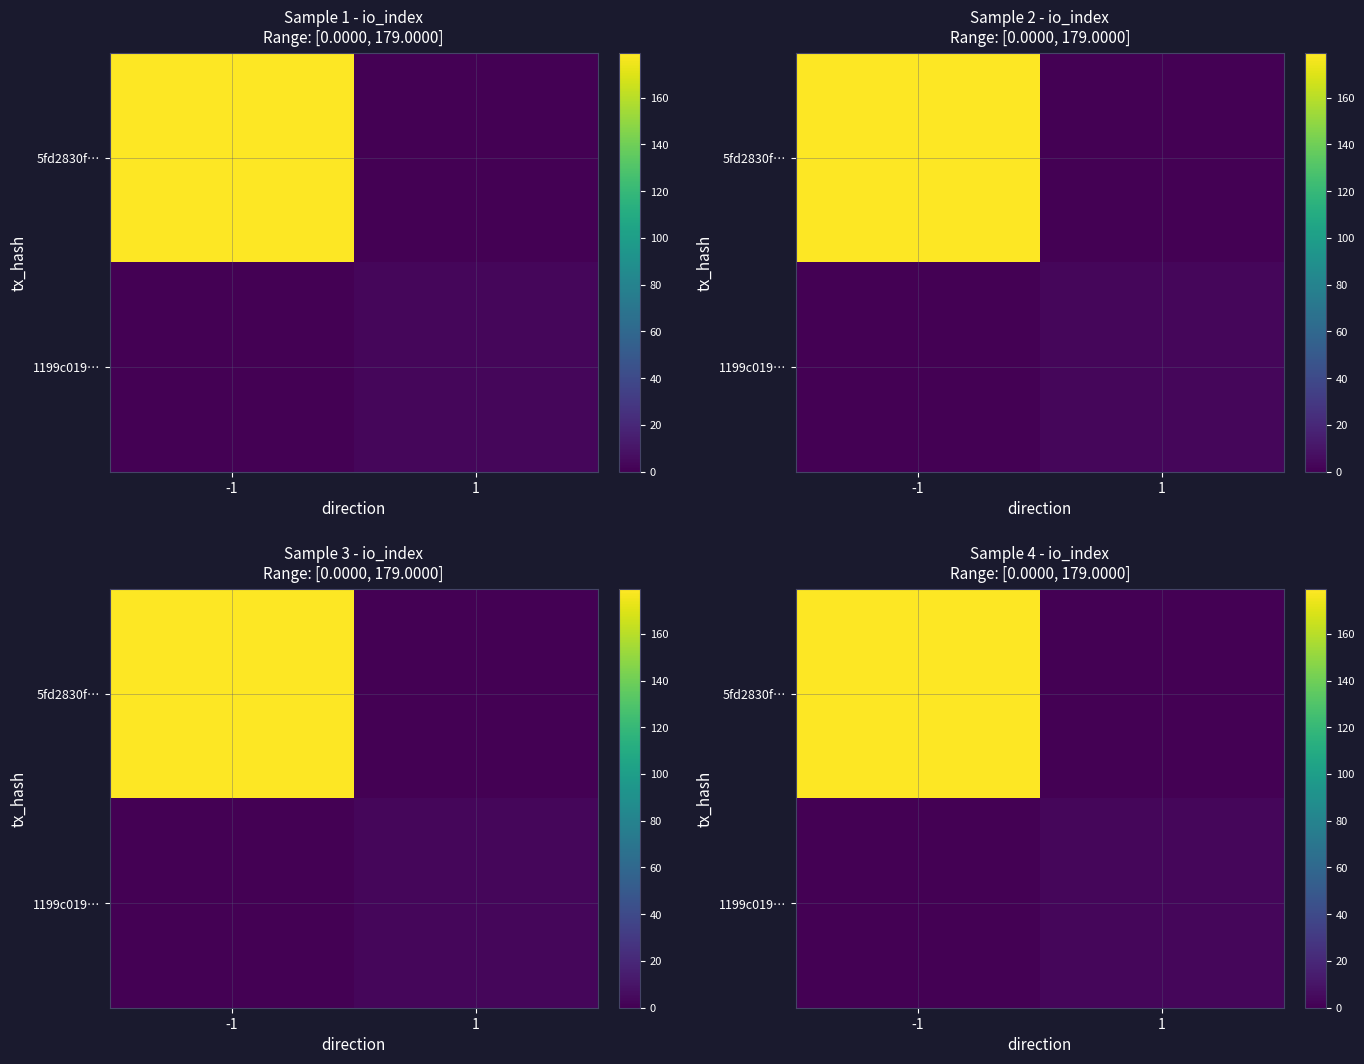

Rank the series at -1 from lowest to highest value.

1199c019…, 5fd2830f…